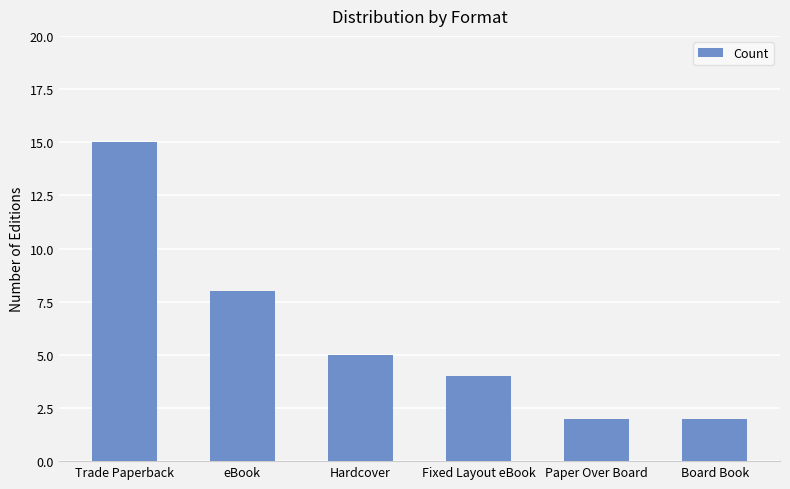

How many values are between 2 and 8?

5